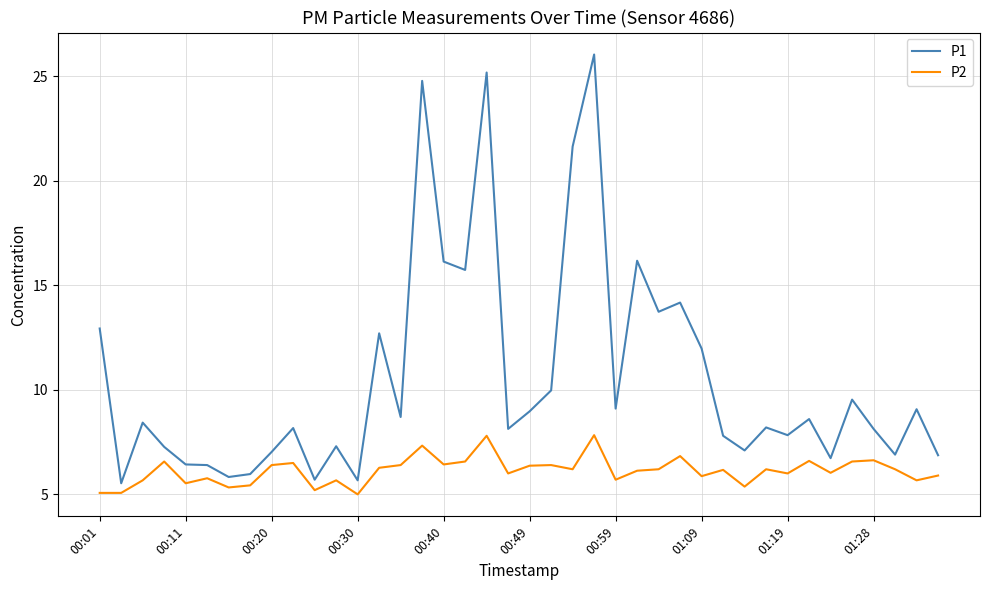

What are all the series names shown in the legend?

P1, P2